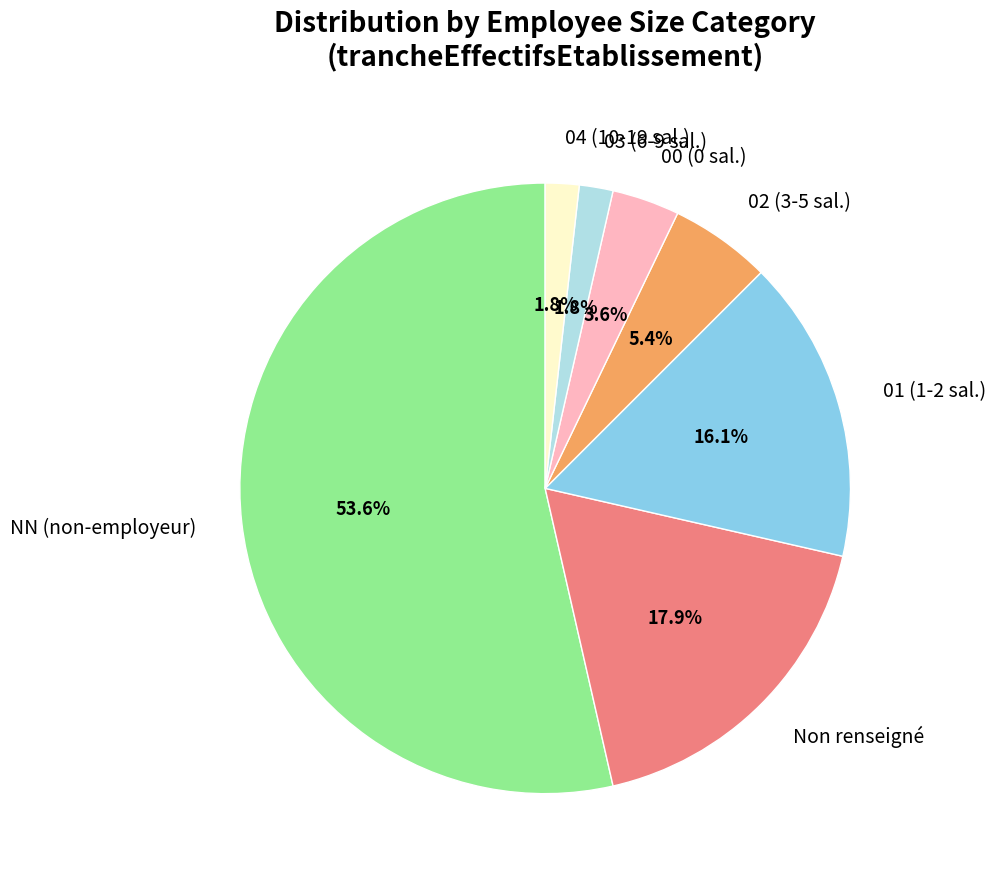

Approximately how many times larger is the value at 01 (1-2 sal.) compared to Non renseigné?

0.9